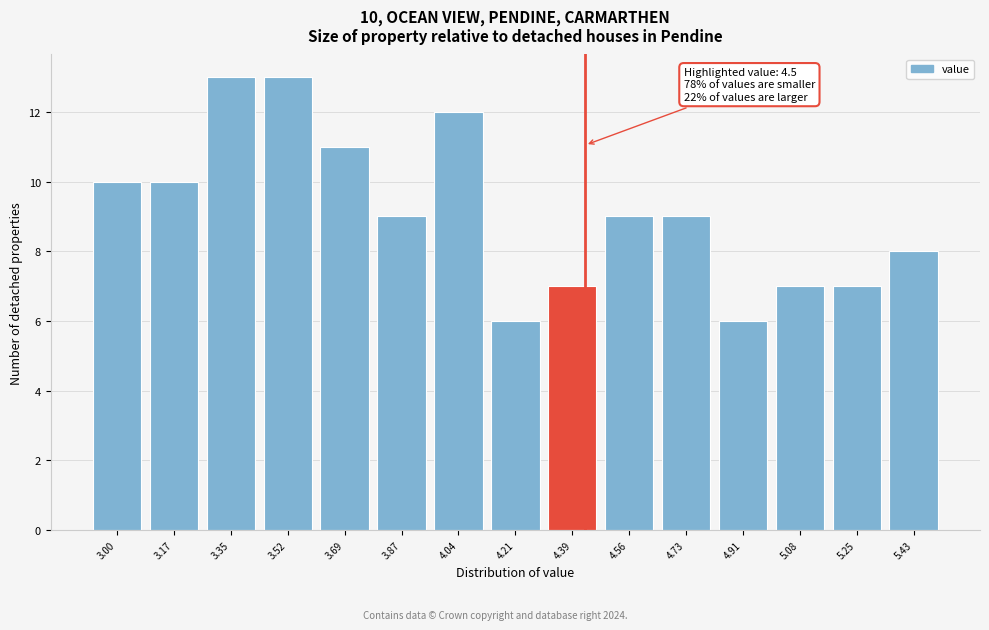

Reading right to left, transcribe all the data shown in this chart.

5.43=8	5.25=7	5.08=7	4.91=6	4.73=9	4.56=9	4.39=7	4.21=6	4.04=12	3.87=9	3.69=11	3.52=13	3.35=13	3.17=10	3.00=10